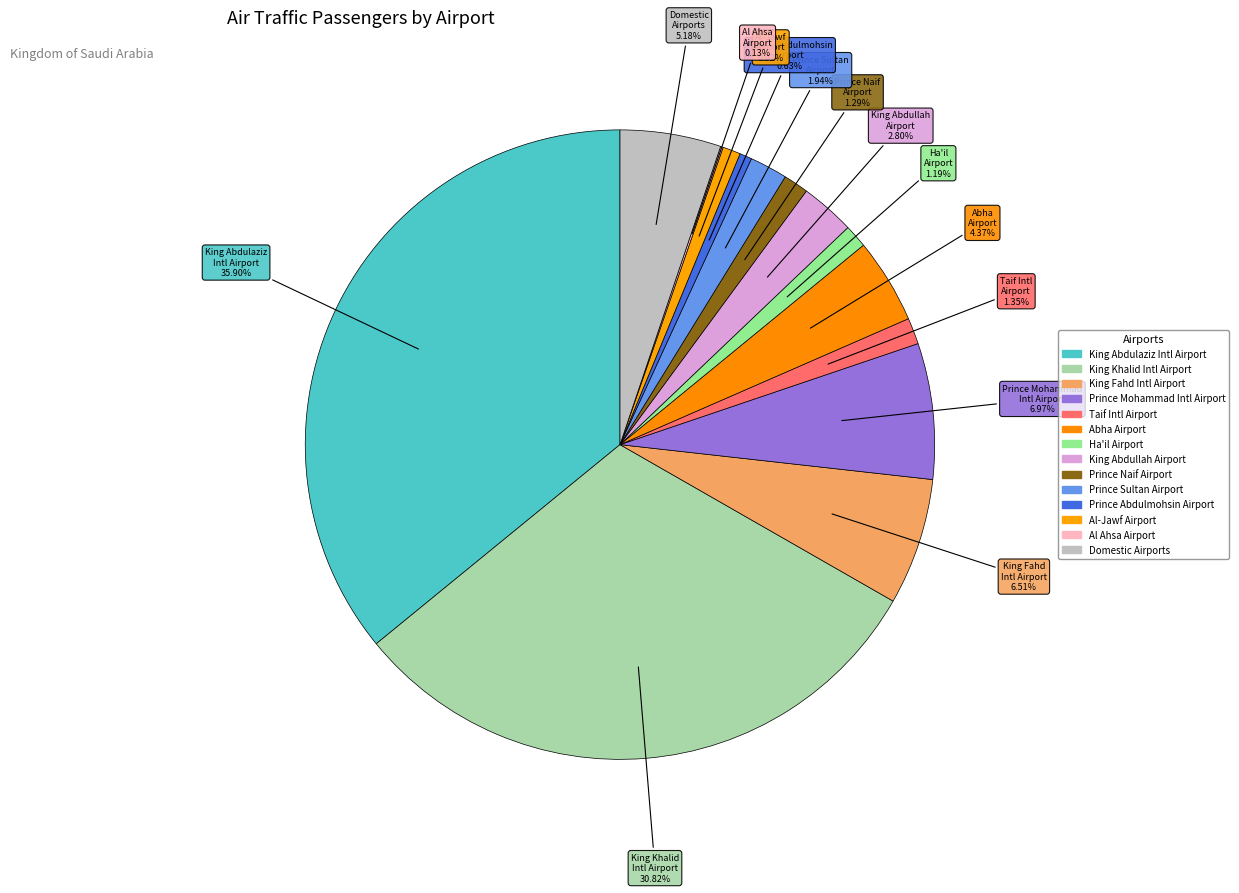

Which category has the smallest portion of the pie?

Al Ahsa Airport